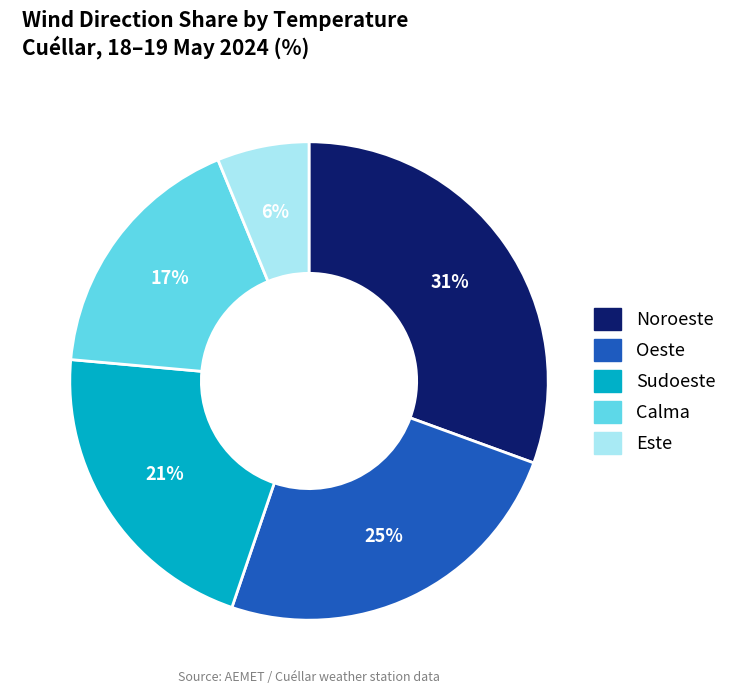

To the nearest percent, what is the average slice percentage?

20%